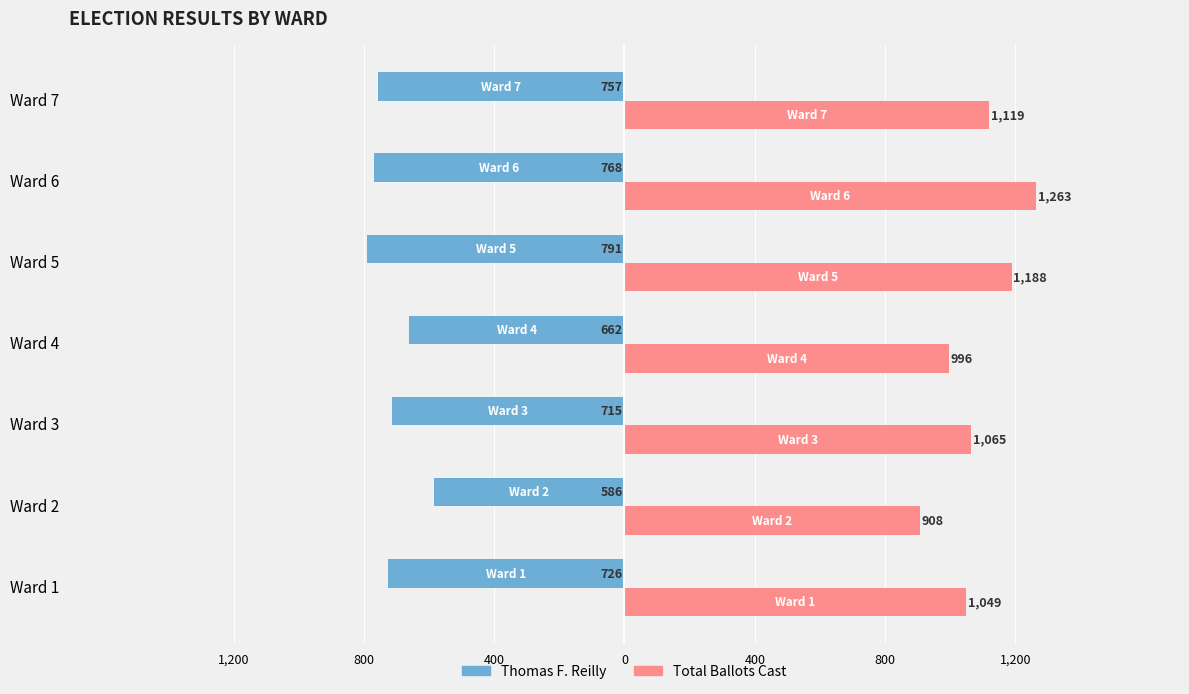

What are all the series names shown in the legend?

Thomas F. Reilly, Total Ballots Cast